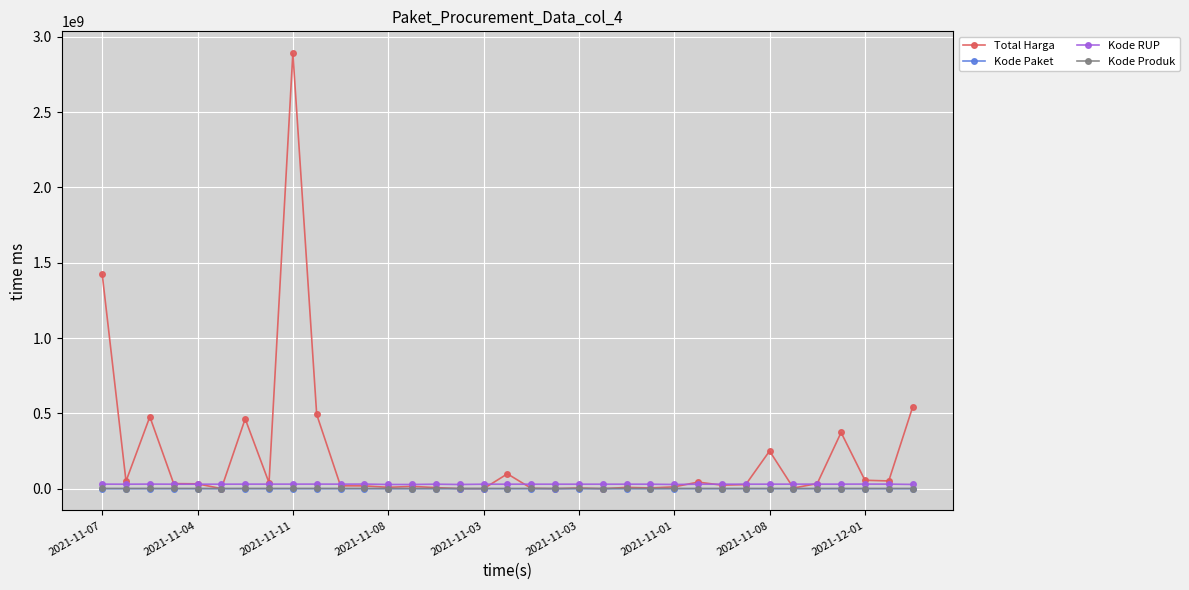

What is the maximum value shown in the chart?

2892122000